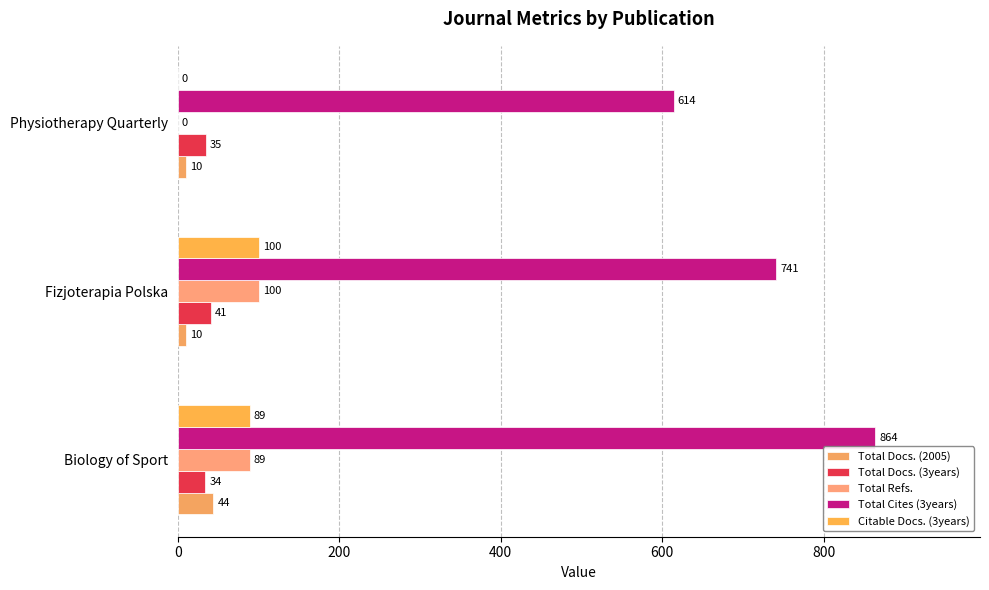

Count the number of categories in the chart.

3